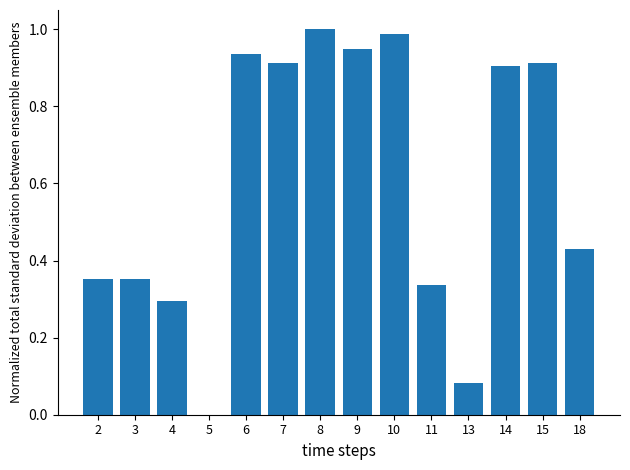

What is the change in value from 7 to 11?

-0.6